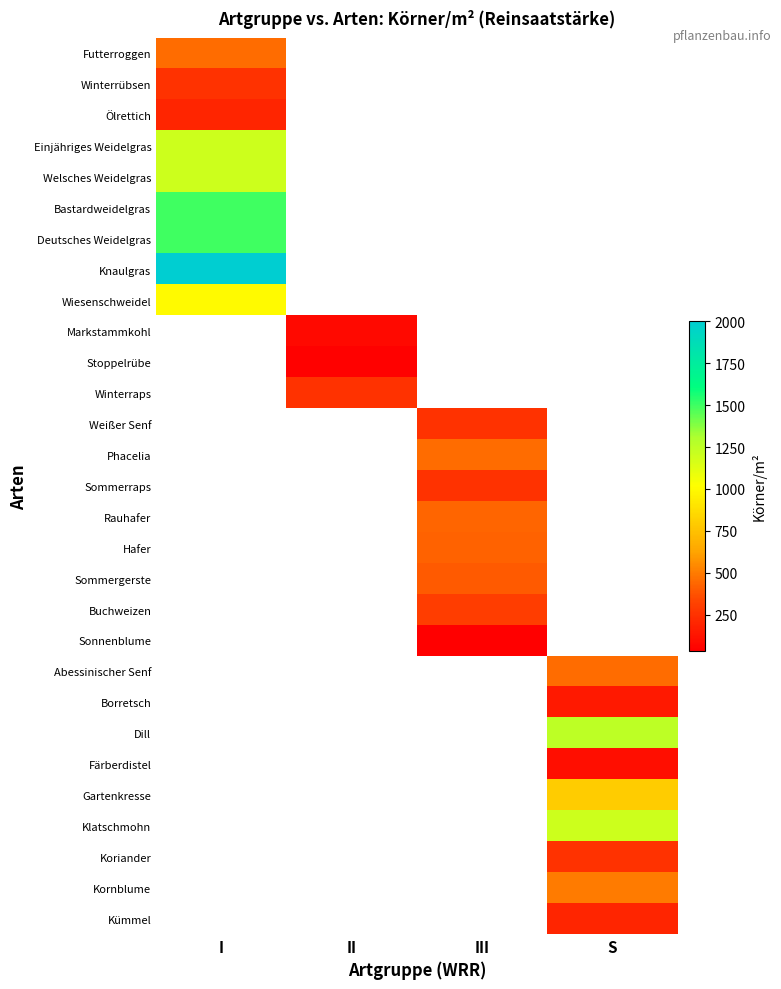

How many series are shown in this chart?

29